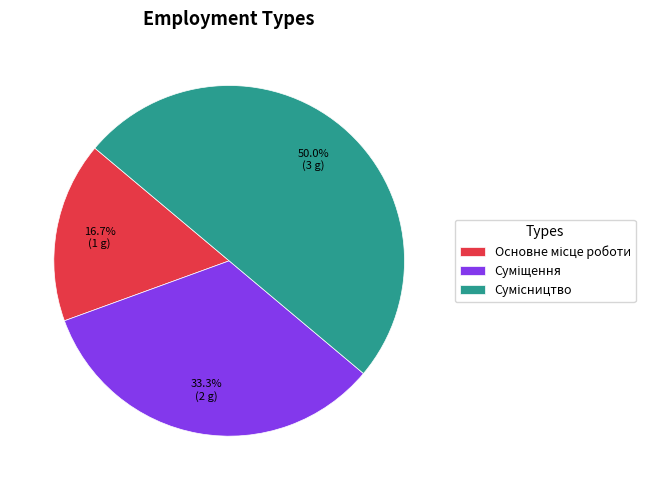

How many slices are in this pie chart?

3